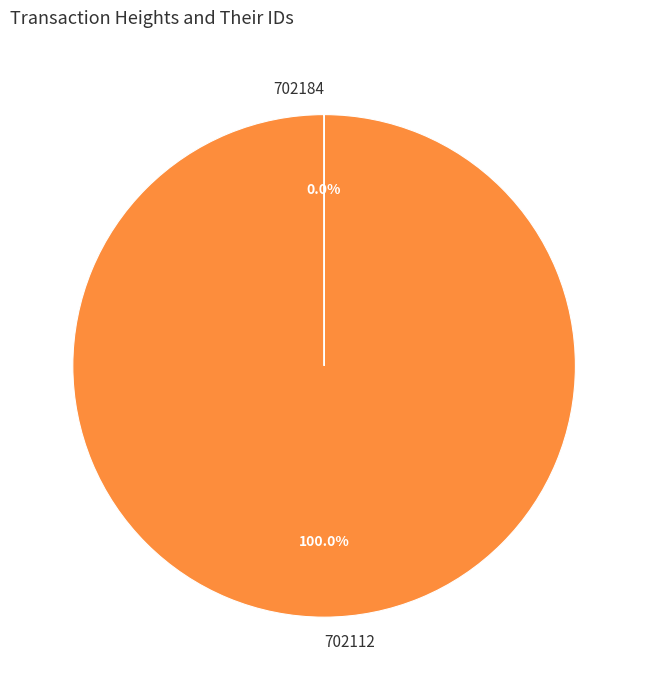

What percentage is the 702112 slice, to the nearest percent?

100%